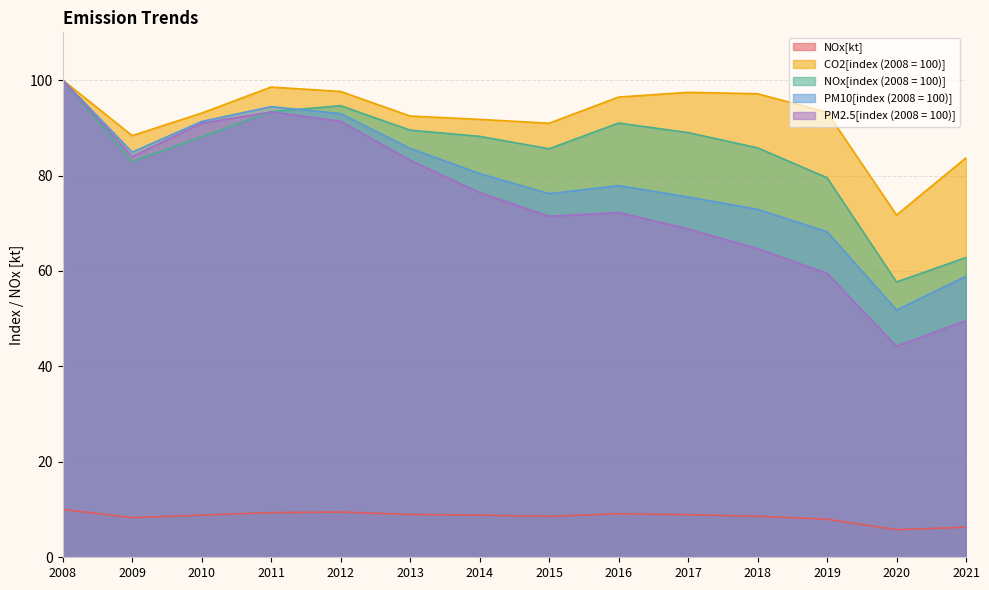

True or false: NOx[kt] and PM10[index (2008 = 100)] intersect in this chart.

False